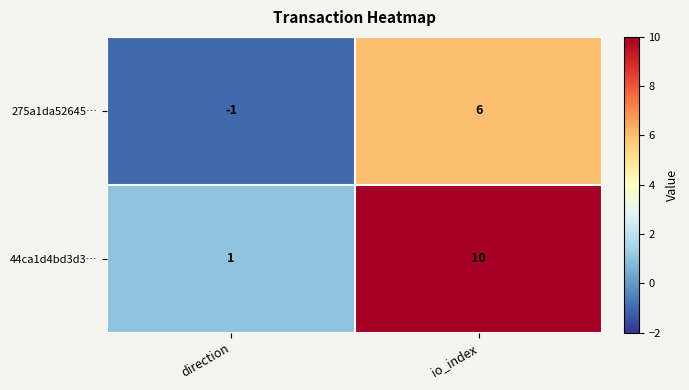

How many data points in 275a1da52645… are less than 6?

1